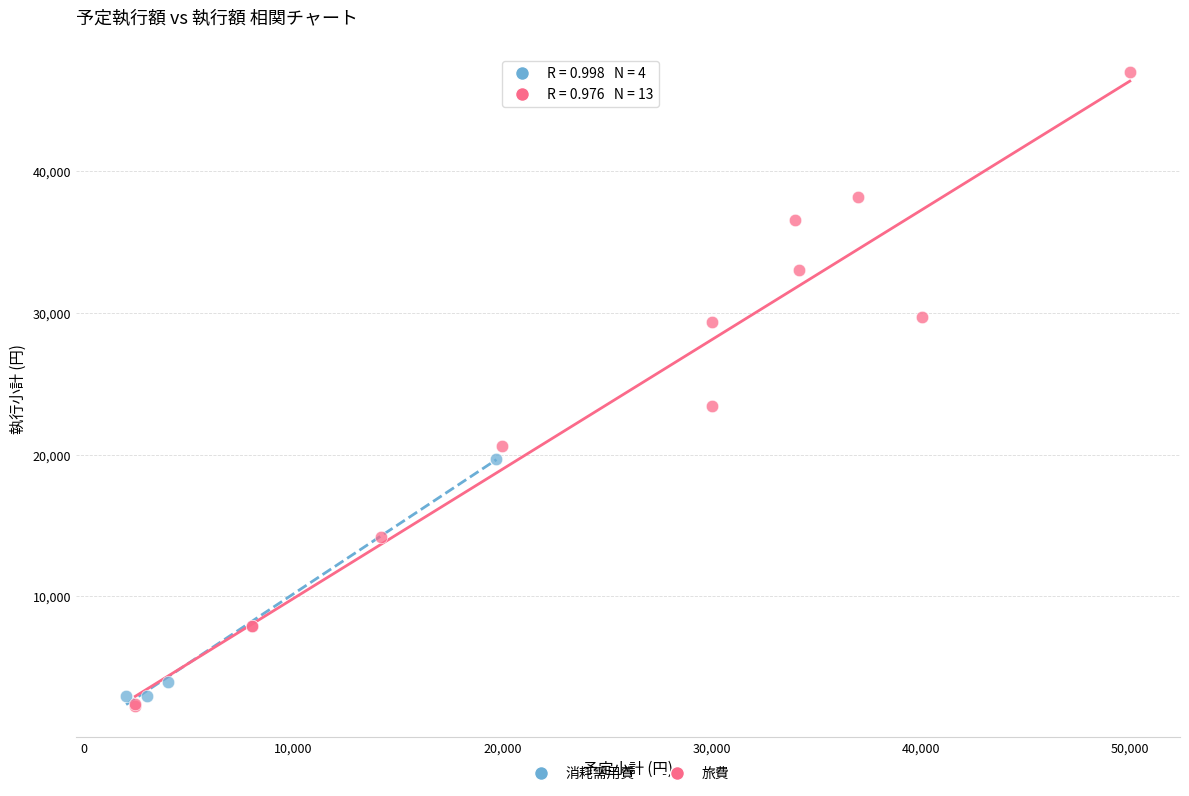

Which series contains the lowest Y value?

旅費